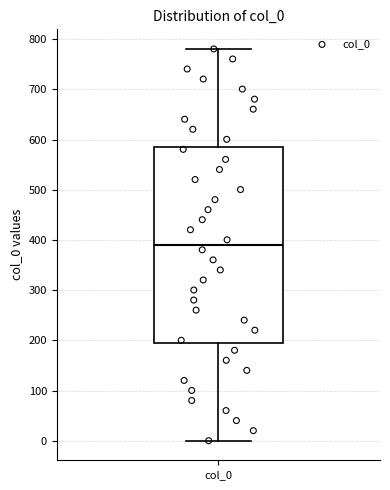

Transcribe this box plot: give where the median line is, the range the box spans, and where the two whiskers end, as read against the y-axis. The values are not printed on the chart, so give them approximately, as read against the axis.

median 390, box 200 to 590, whiskers 0 to 780